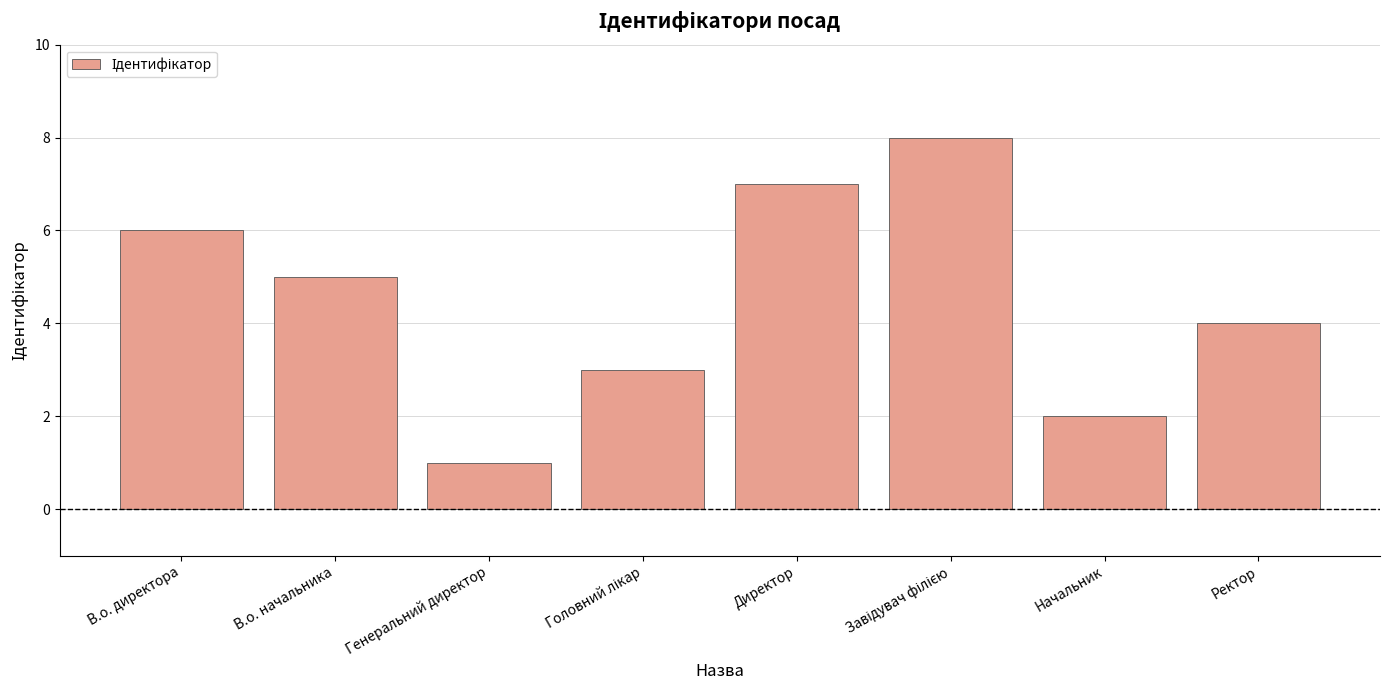

Between В.о. начальника and Генеральний директор, which is larger?

В.о. начальника